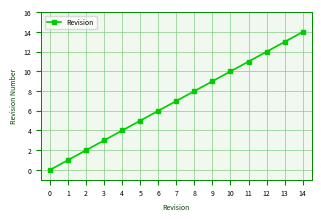

True or false: the data shows 6 at 14.

False